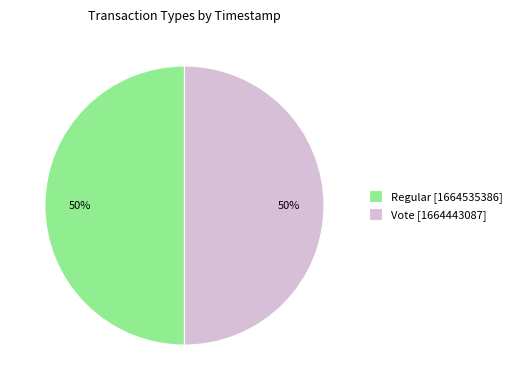

To the nearest percent, what is the average slice percentage?

50%